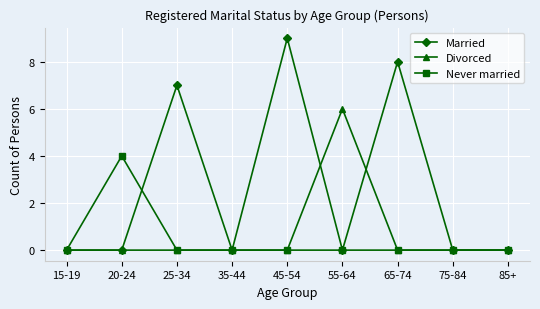

At which category is the sum across all series the highest?

45-54